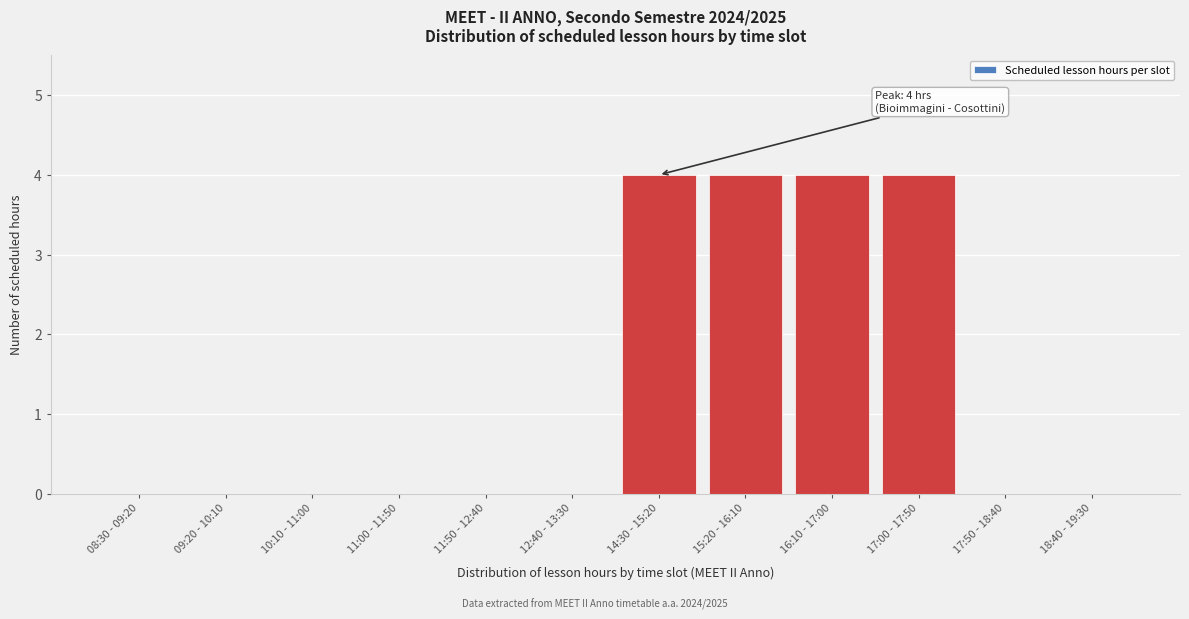

Reading right to left, transcribe all the data shown in this chart.

18:40 - 19:30=0	17:50 - 18:40=0	17:00 - 17:50=4	16:10 - 17:00=4	15:20 - 16:10=4	14:30 - 15:20=4	12:40 - 13:30=0	11:50 - 12:40=0	11:00 - 11:50=0	10:10 - 11:00=0	09:20 - 10:10=0	08:30 - 09:20=0